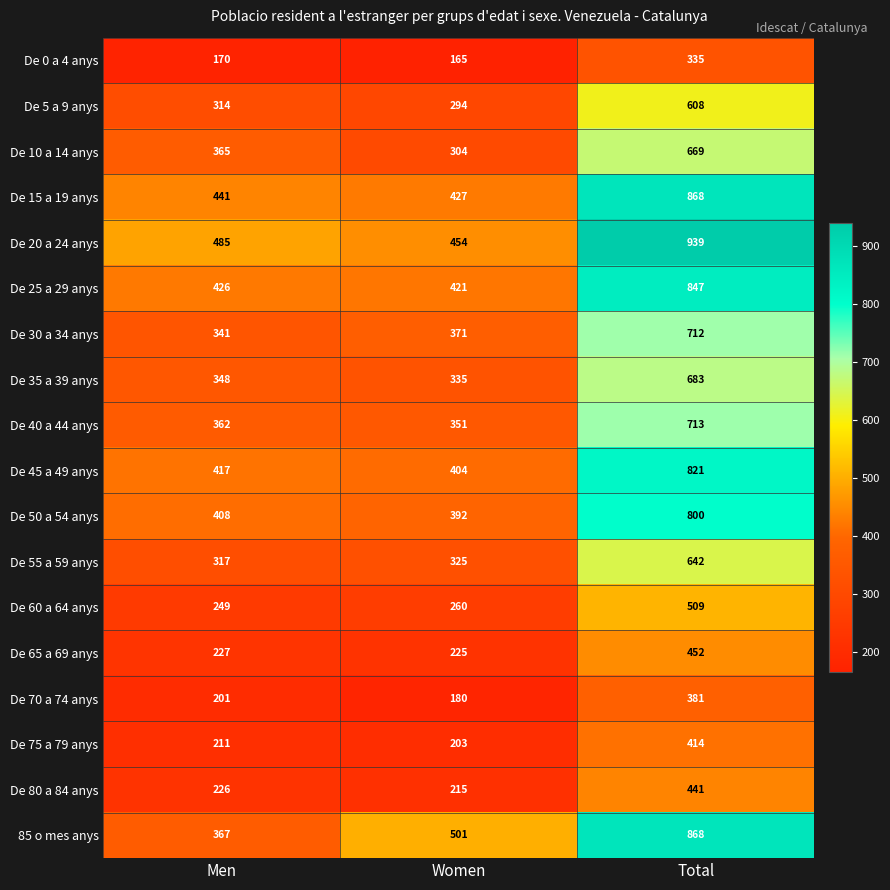

What is the minimum value shown in the chart?

165